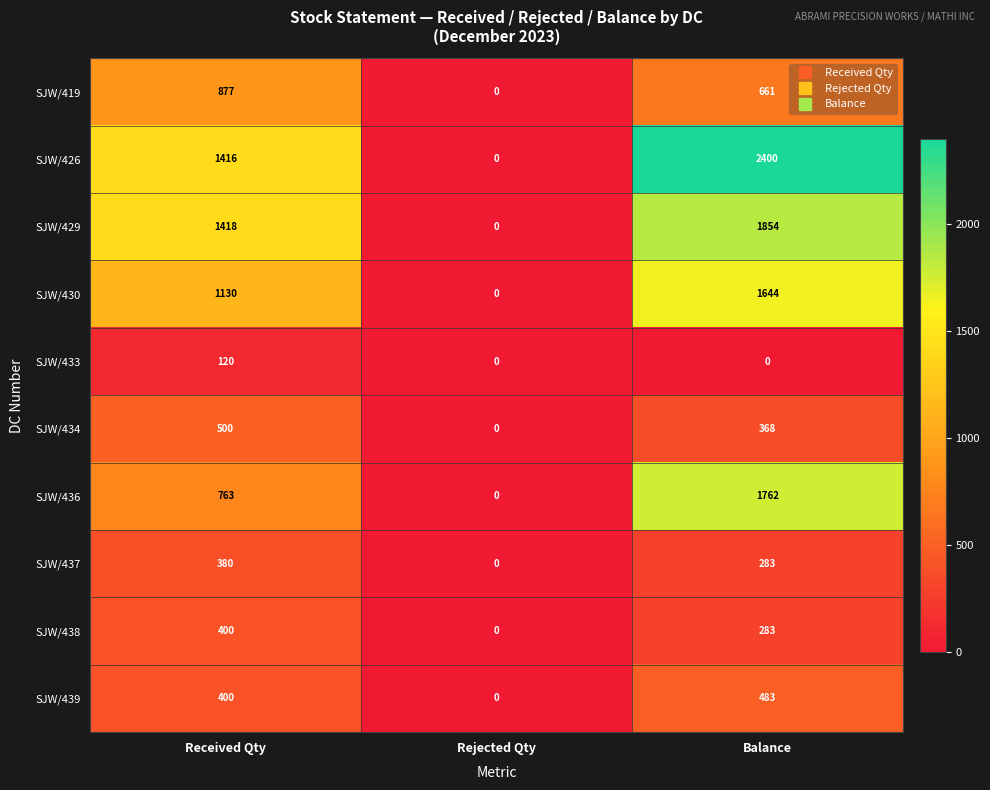

Reading left to right, extract all data points from this chart.

SJW/419: 877	0	661
SJW/426: 1416	0	2400
SJW/429: 1418	0	1854
SJW/430: 1130	0	1644
SJW/433: 120	0	0
SJW/434: 500	0	368
SJW/436: 763	0	1762
SJW/437: 380	0	283
SJW/438: 400	0	283
SJW/439: 400	0	483